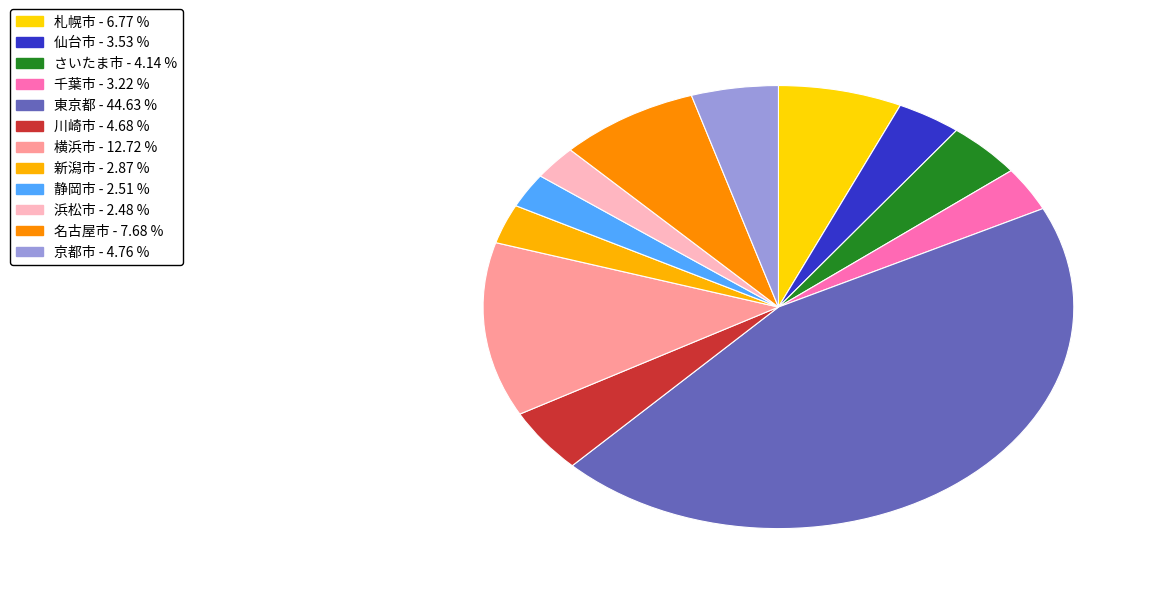

Does any single category account for the majority?

No